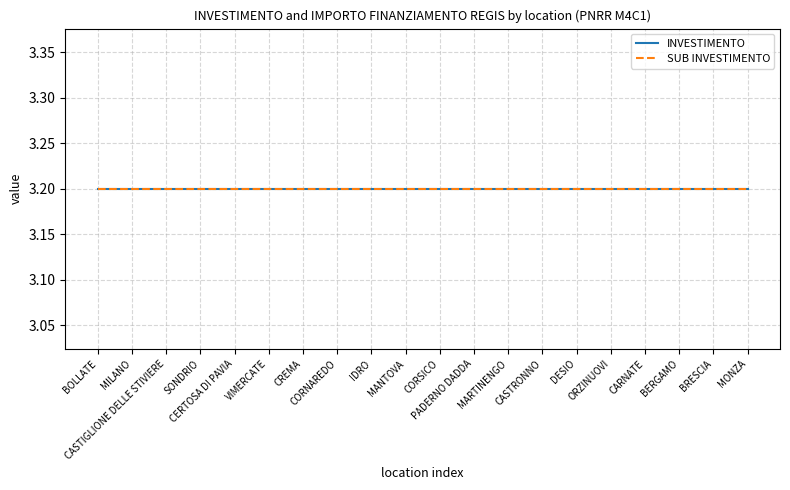

Is this an area chart (filled region under the line)?

No